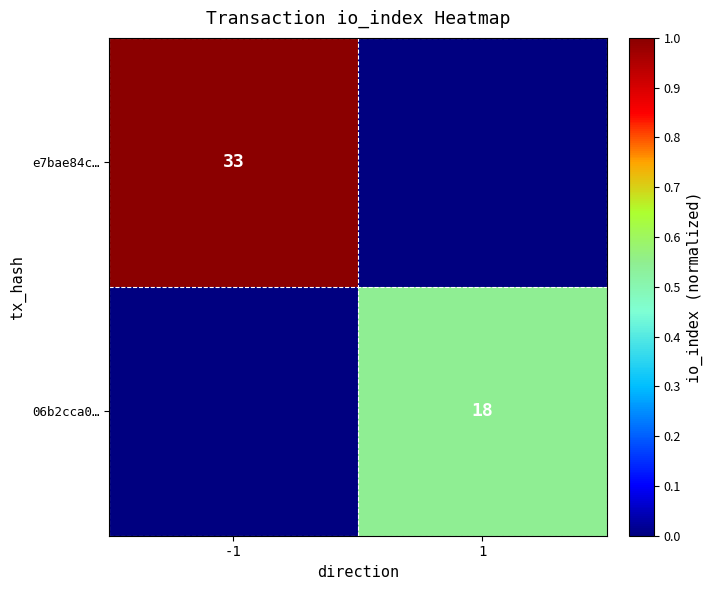

Is it true that e7bae84c… equals 13 at -1?

False